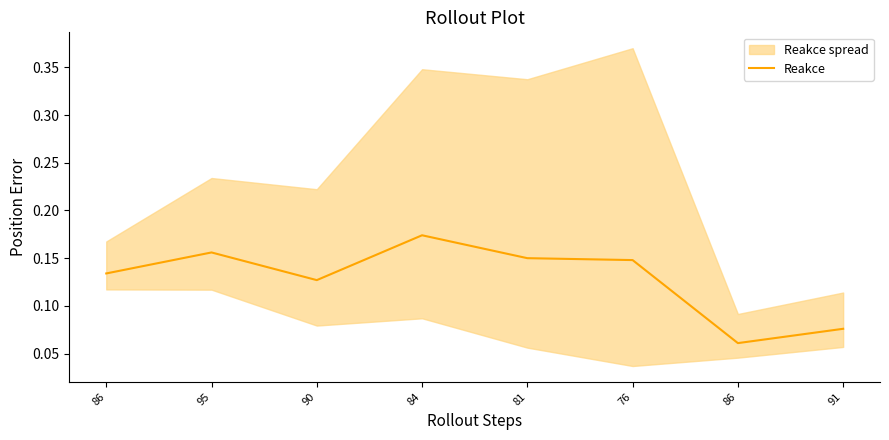

At which category does the data reach its first local valley?

90